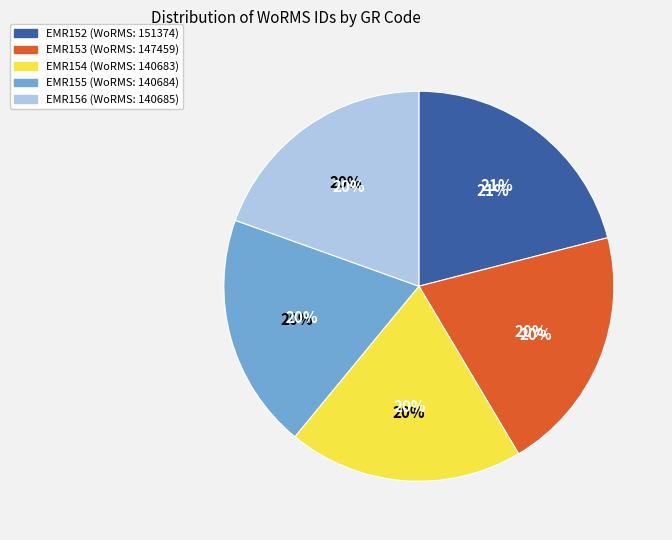

Is the sum of EMR152 and EMR156 greater than half?

No